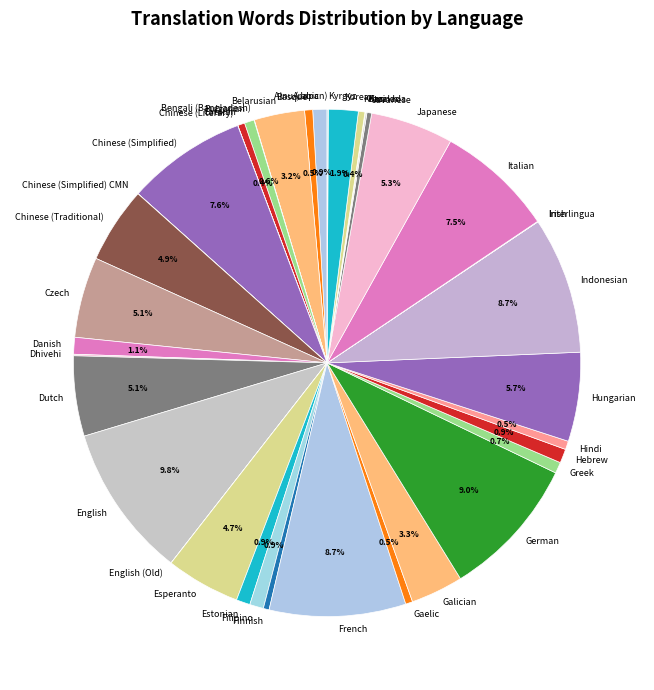

The Dutch slice represents 5% of the pie. True or false?

True